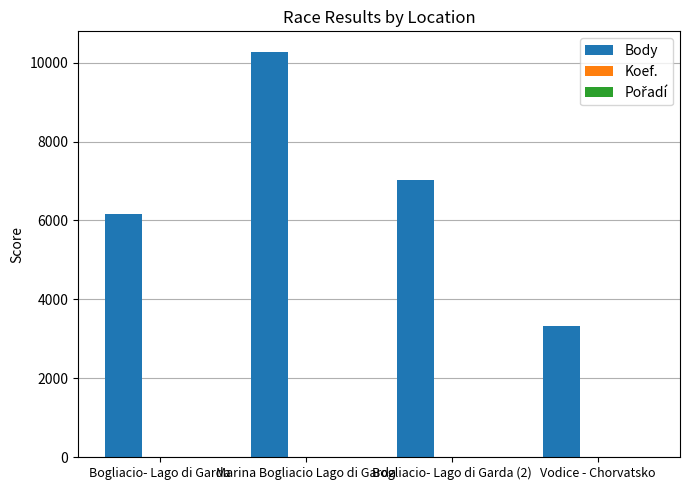

At which category is the sum across all series the highest?

Marina Bogliacio Lago di Garda